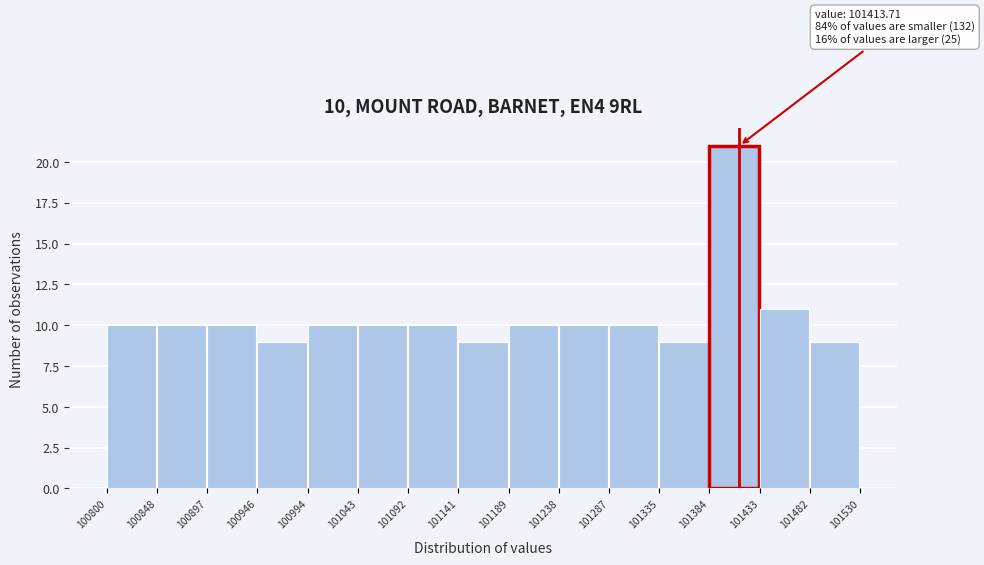

Over which range of the x-axis is the bar tallest?

101384 to 101433